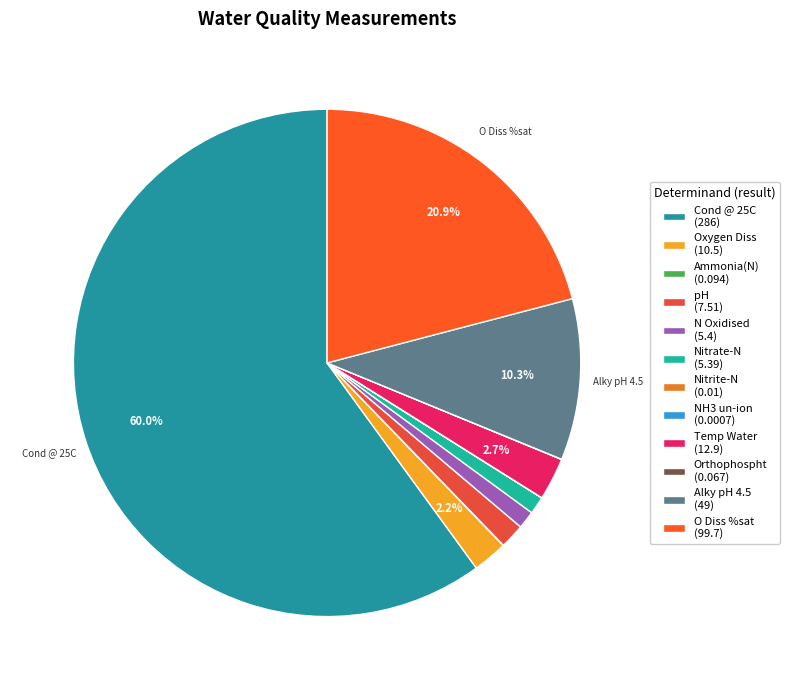

Is there any slice that represents more than half of the pie?

Yes